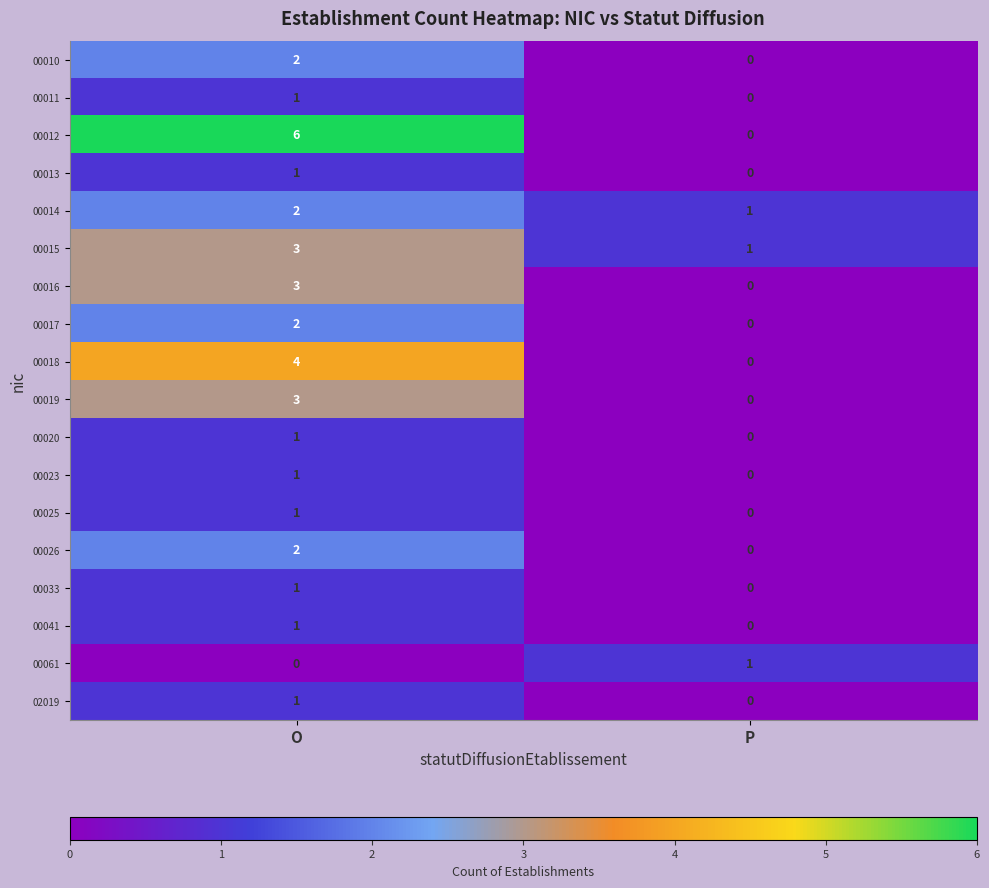

Which series has the largest total across all categories?

00012